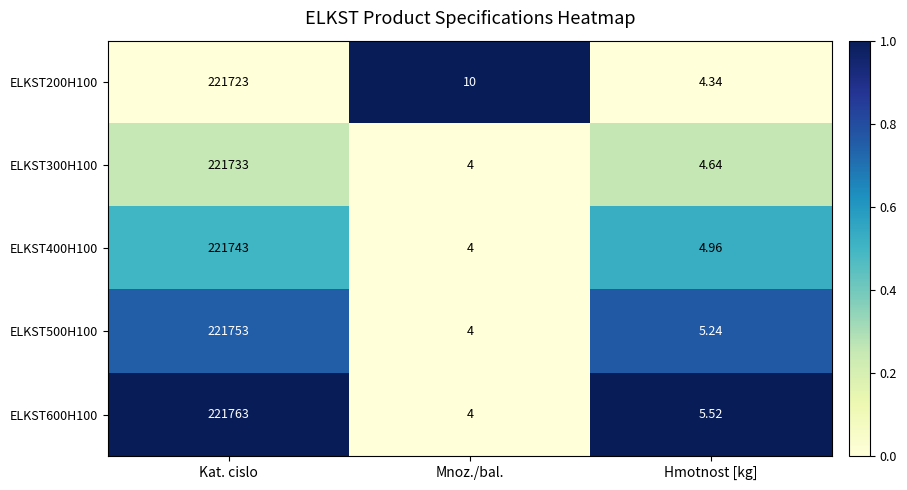

Rank the categories by ELKST600H100 value from highest to lowest.

Kat. cislo, Hmotnost [kg], Mnoz./bal.